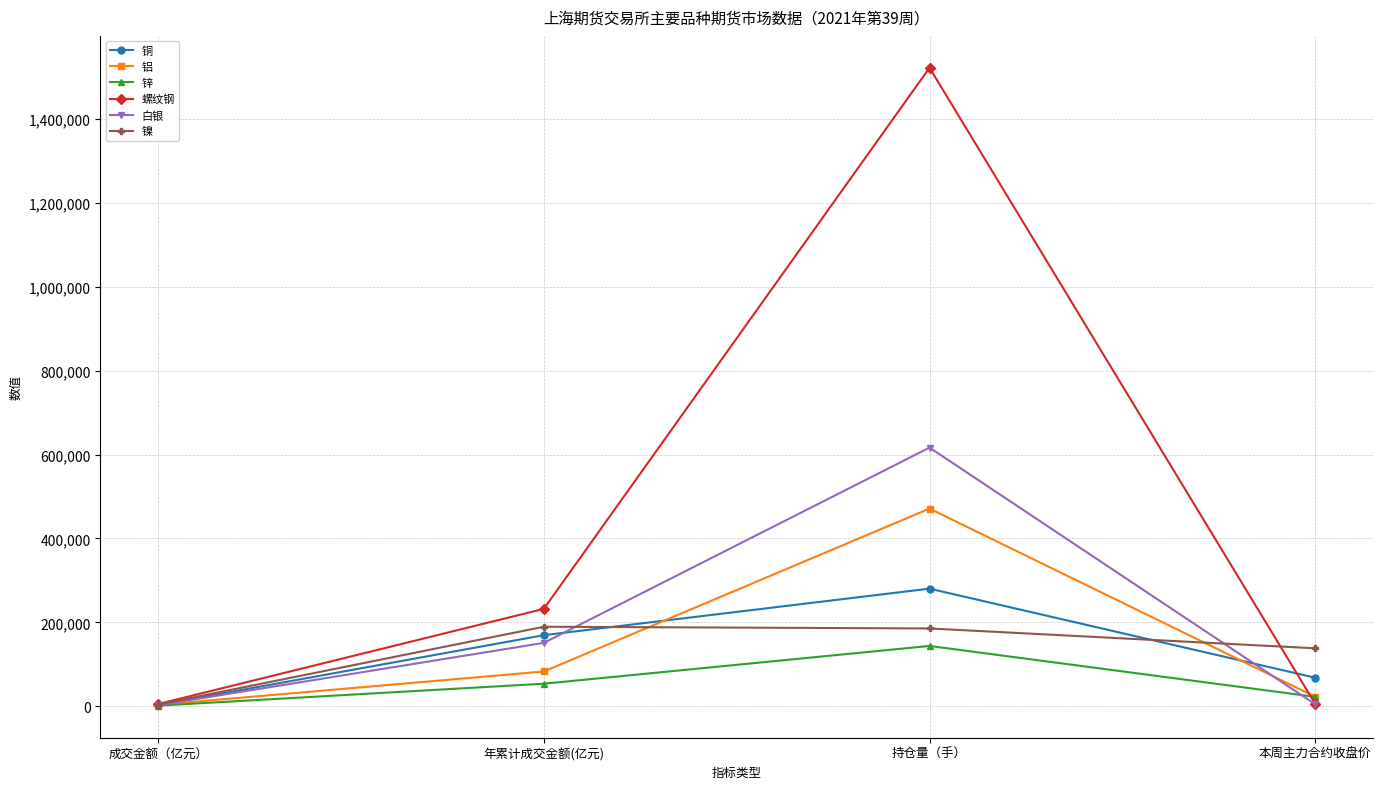

Rank the series at 持仓量（手） from lowest to highest value.

锌, 镍, 铜, 铝, 白银, 螺纹钢